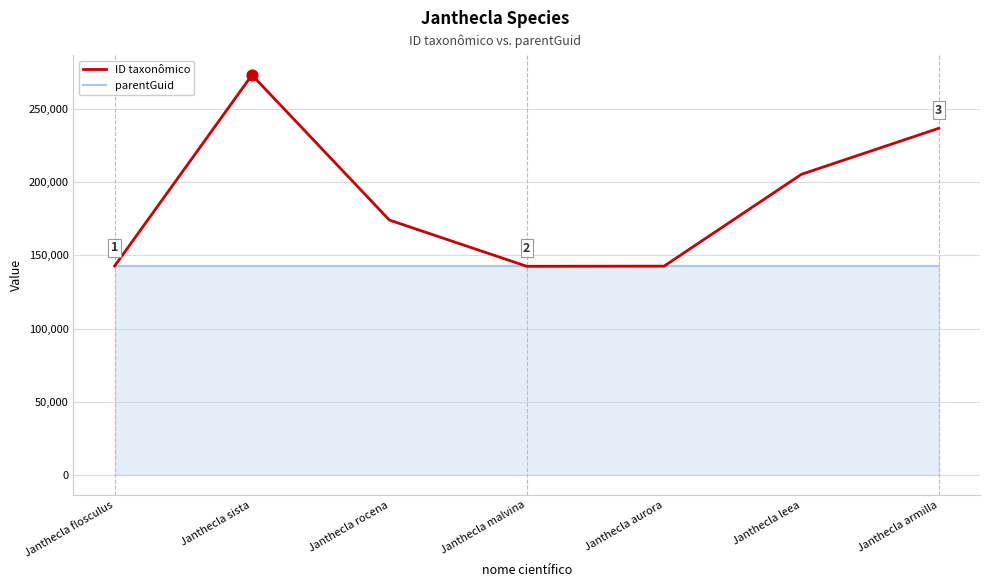

At which category is the sum across all series the highest?

Janthecla sista